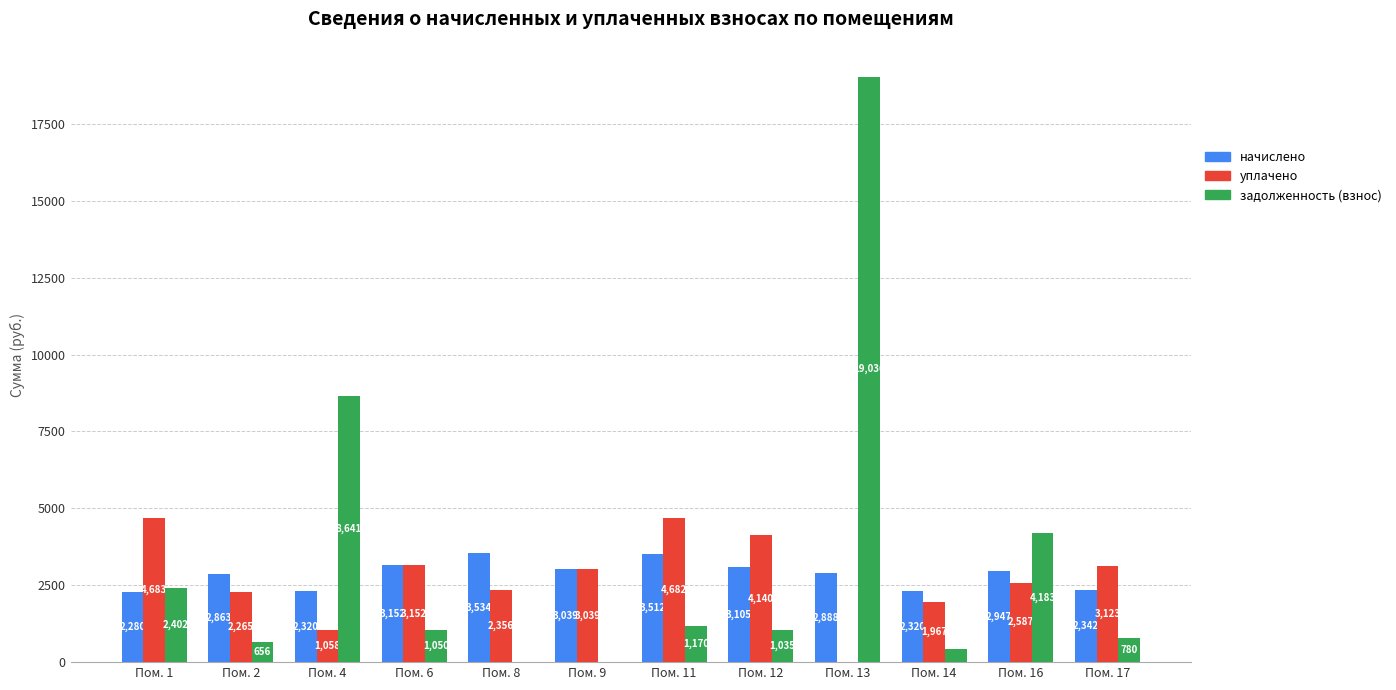

At which category is the sum across all series the highest?

Пом. 13